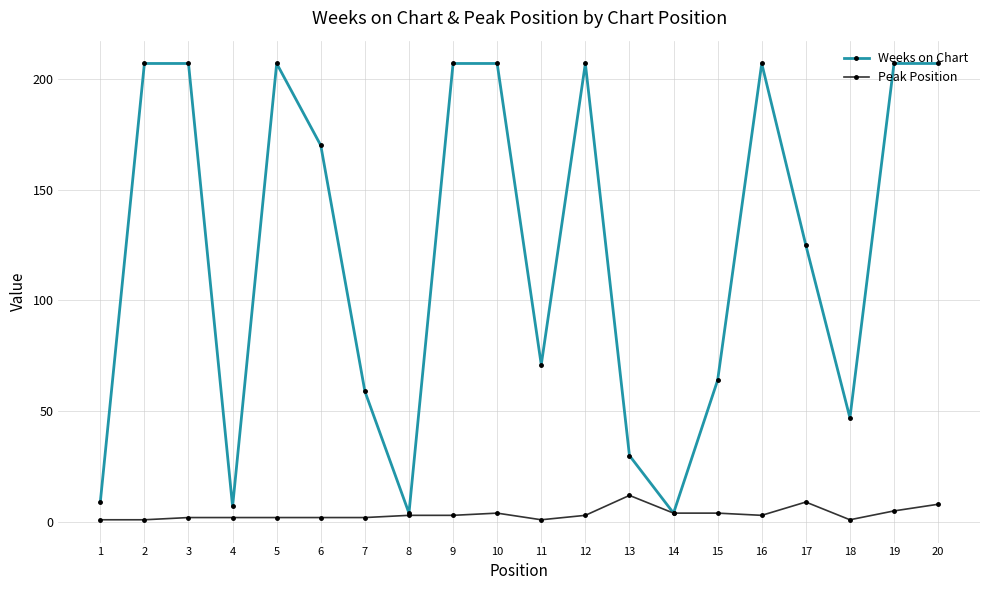

What is the difference between the second highest and second lowest values in the Weeks on Chart series?

203